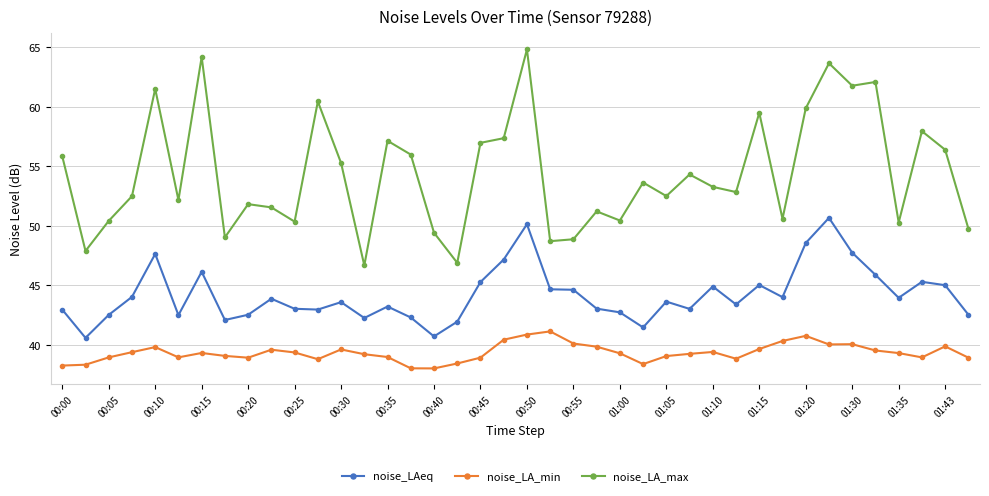

What is the value of the noise_LAeq point at the 21st from the left?

50.1